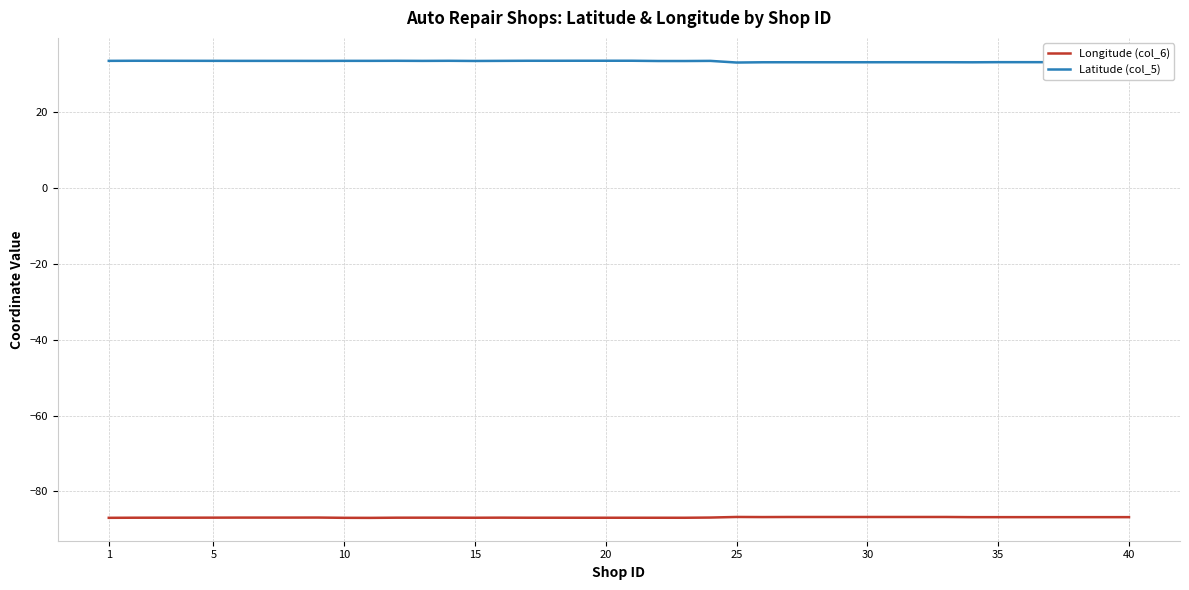

Which series has the largest total across all categories?

Latitude (col_5)